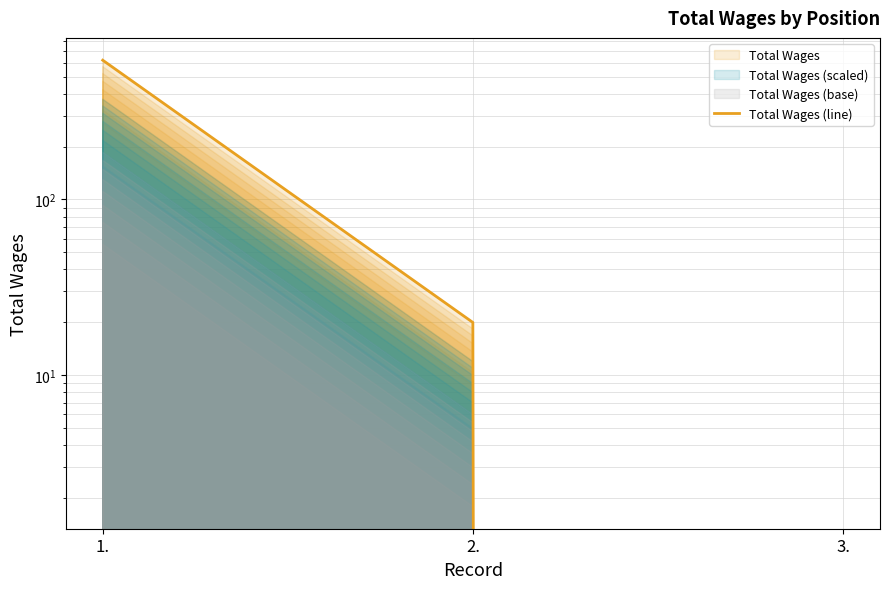

What is the change in value from 2. to 3.?

-20